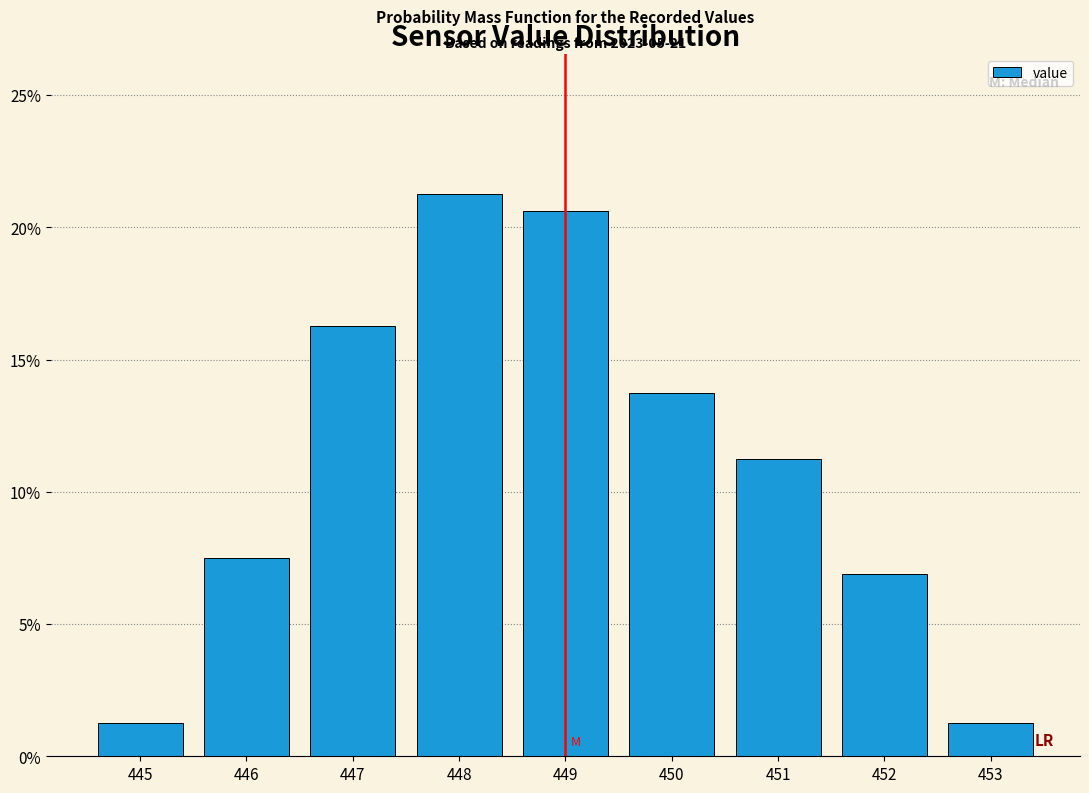

Which range on the x-axis has the tallest bar?

447.5 to 448.5